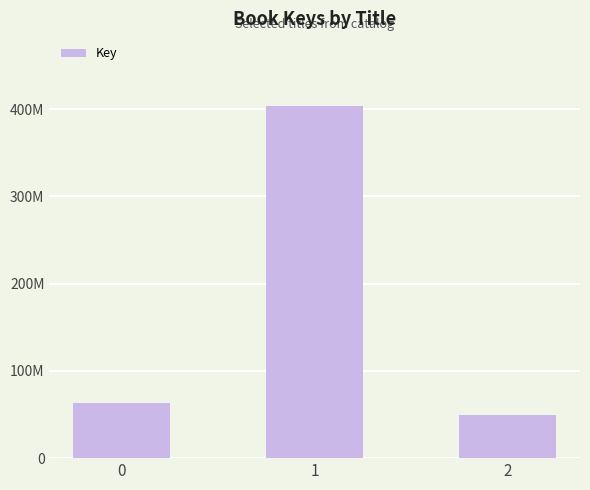

What is the change in value from 1 to 2?

-353771396